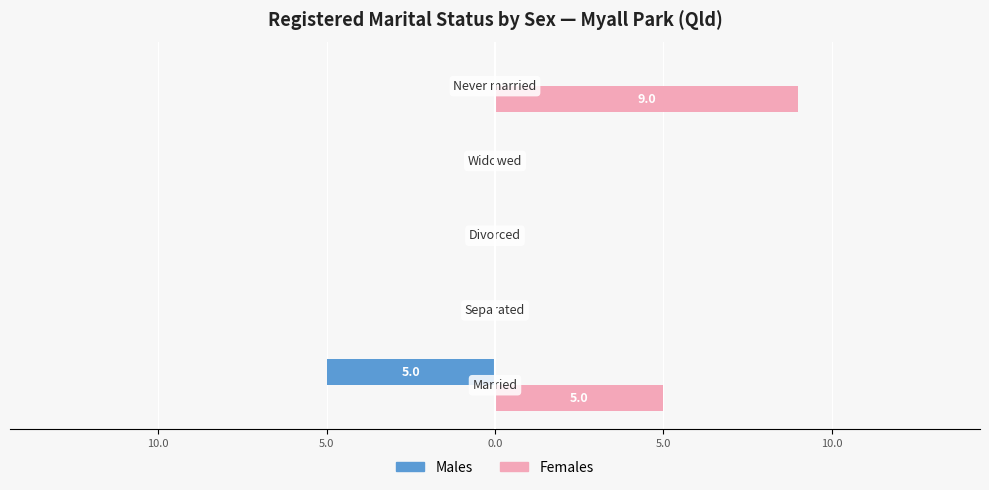

What are all the series names shown in the legend?

Males, Females